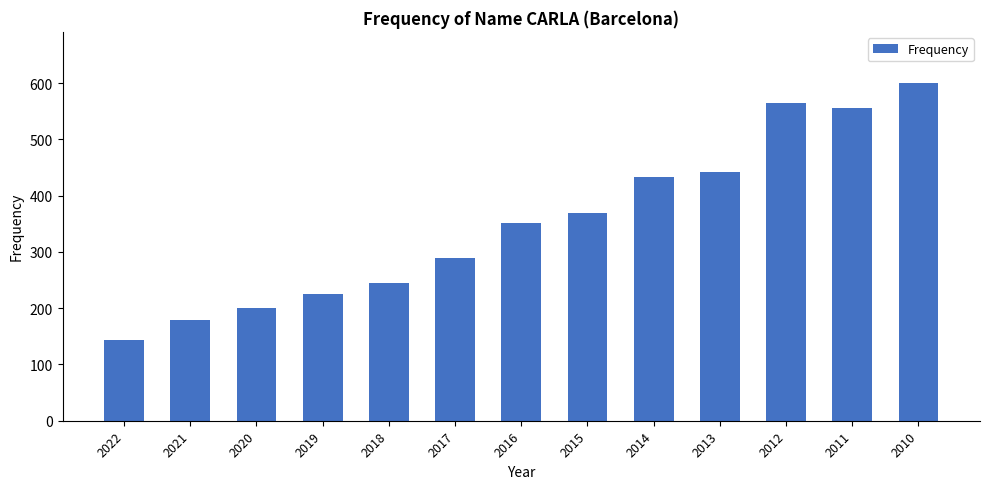

Rank the categories by value from lowest to highest.

2022, 2021, 2020, 2019, 2018, 2017, 2016, 2015, 2014, 2013, 2011, 2012, 2010